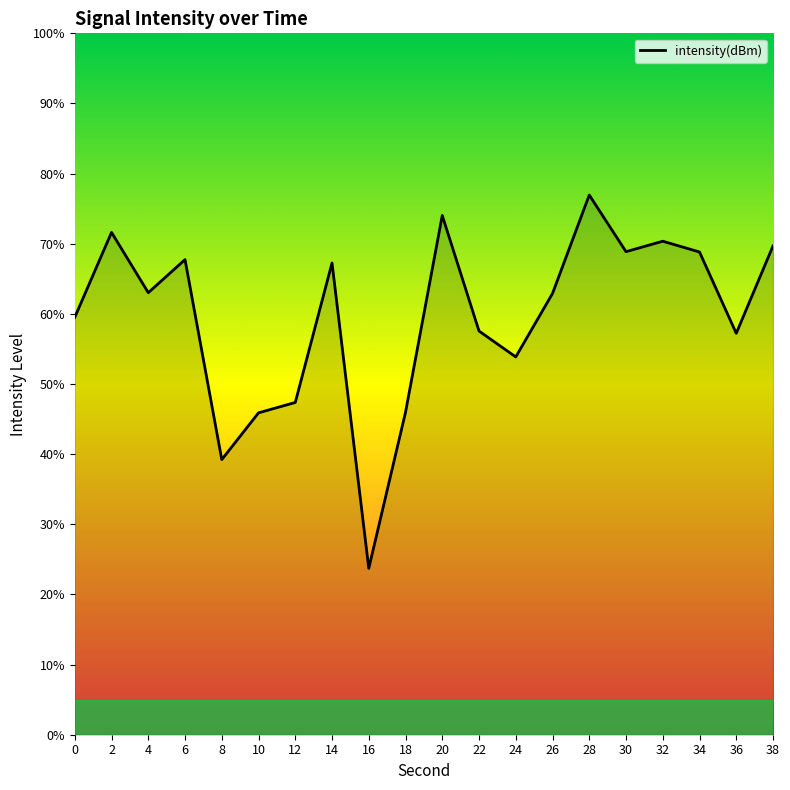

Is it true that the value at 10 is 31.3?

False